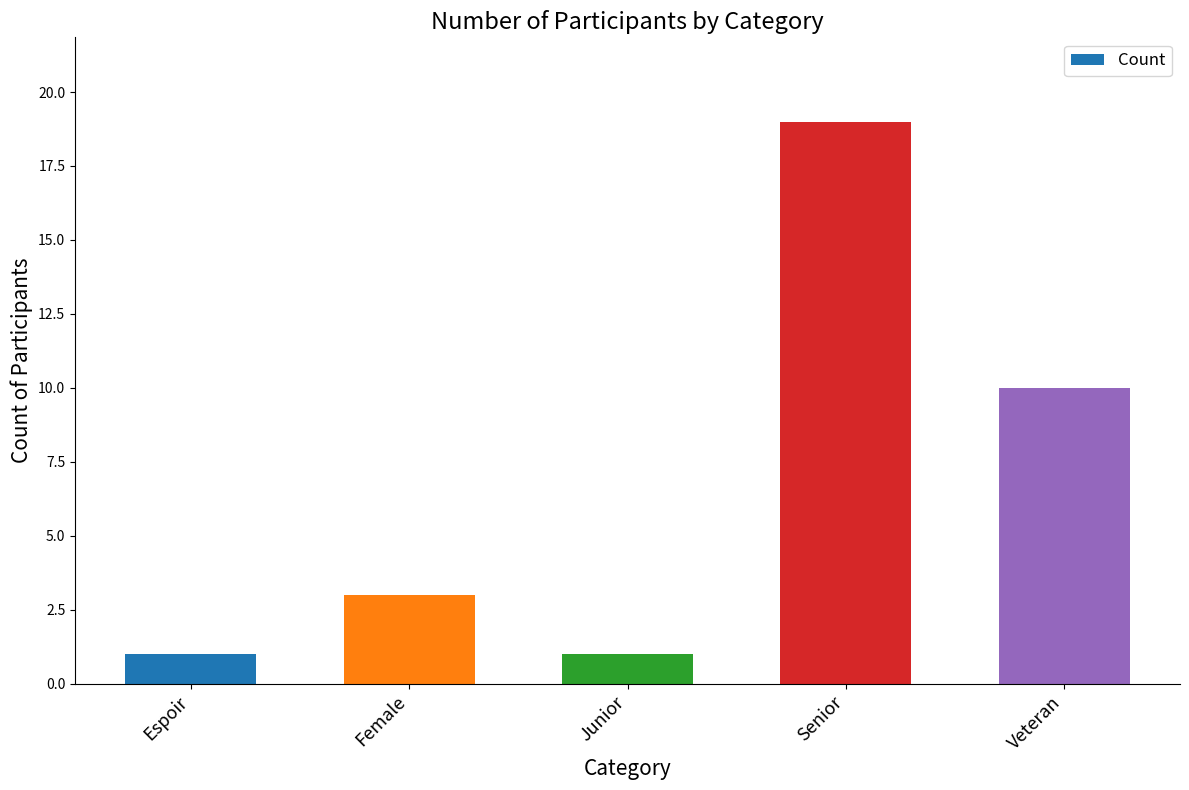

Reading right to left, what are all the values shown in this chart?

10	19	1	3	1